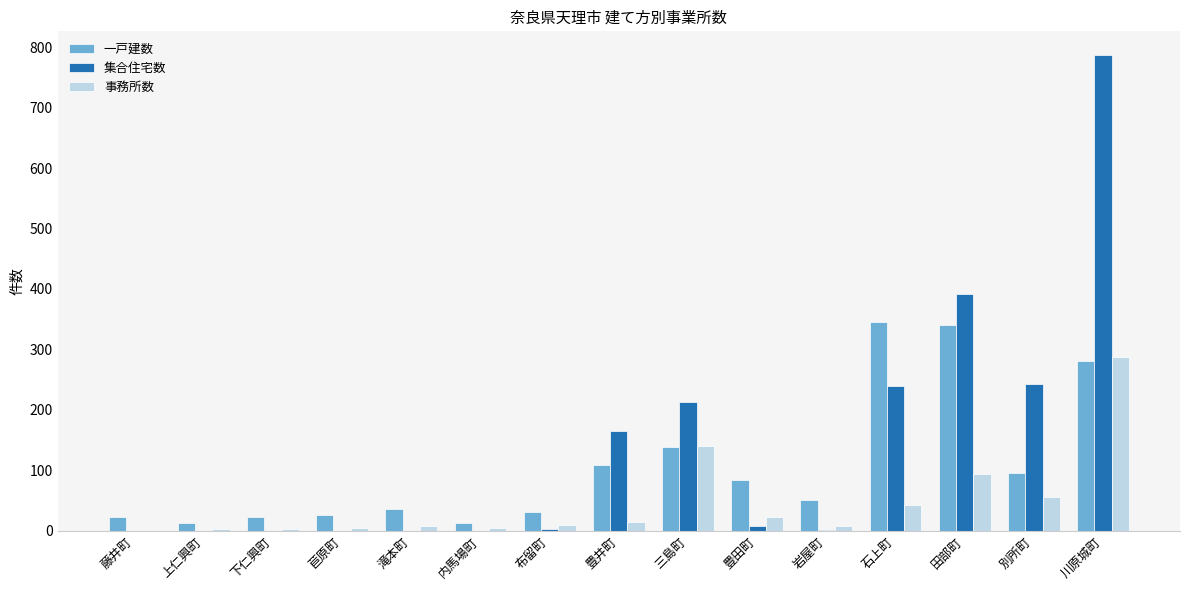

The value of 事務所数 at 石上町 is 42. True or false?

True